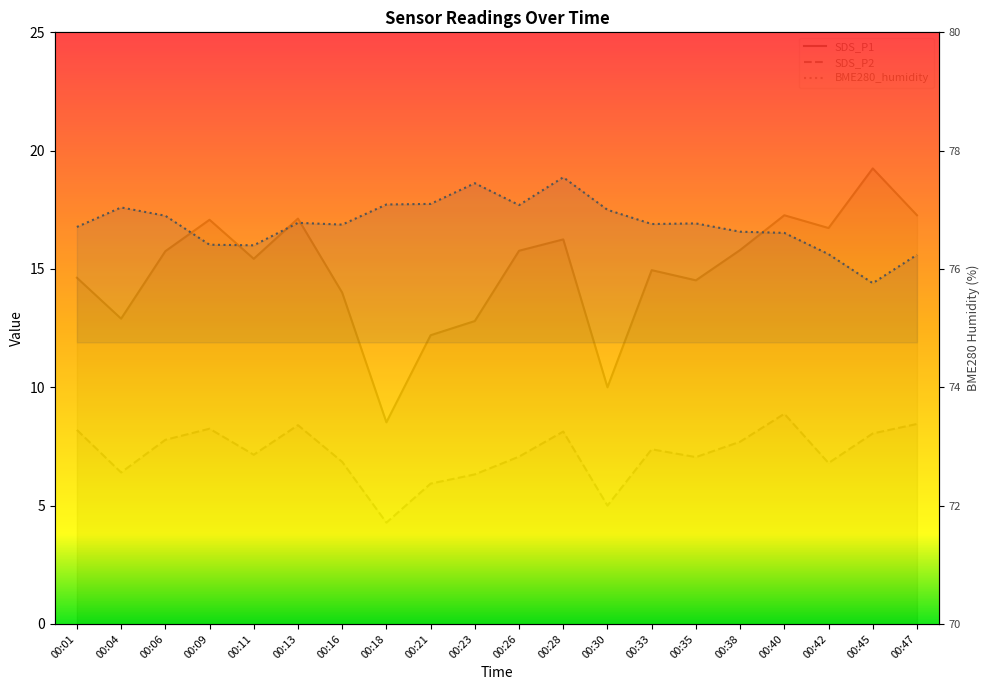

Which series changed the most between 00:04 and 00:16?

SDS_P1